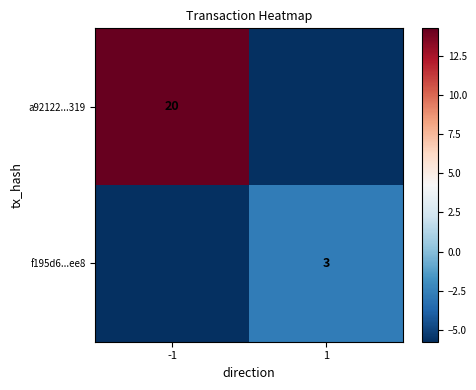

The f195d6...ee8 series shows -2.5 at -1. True or false?

False